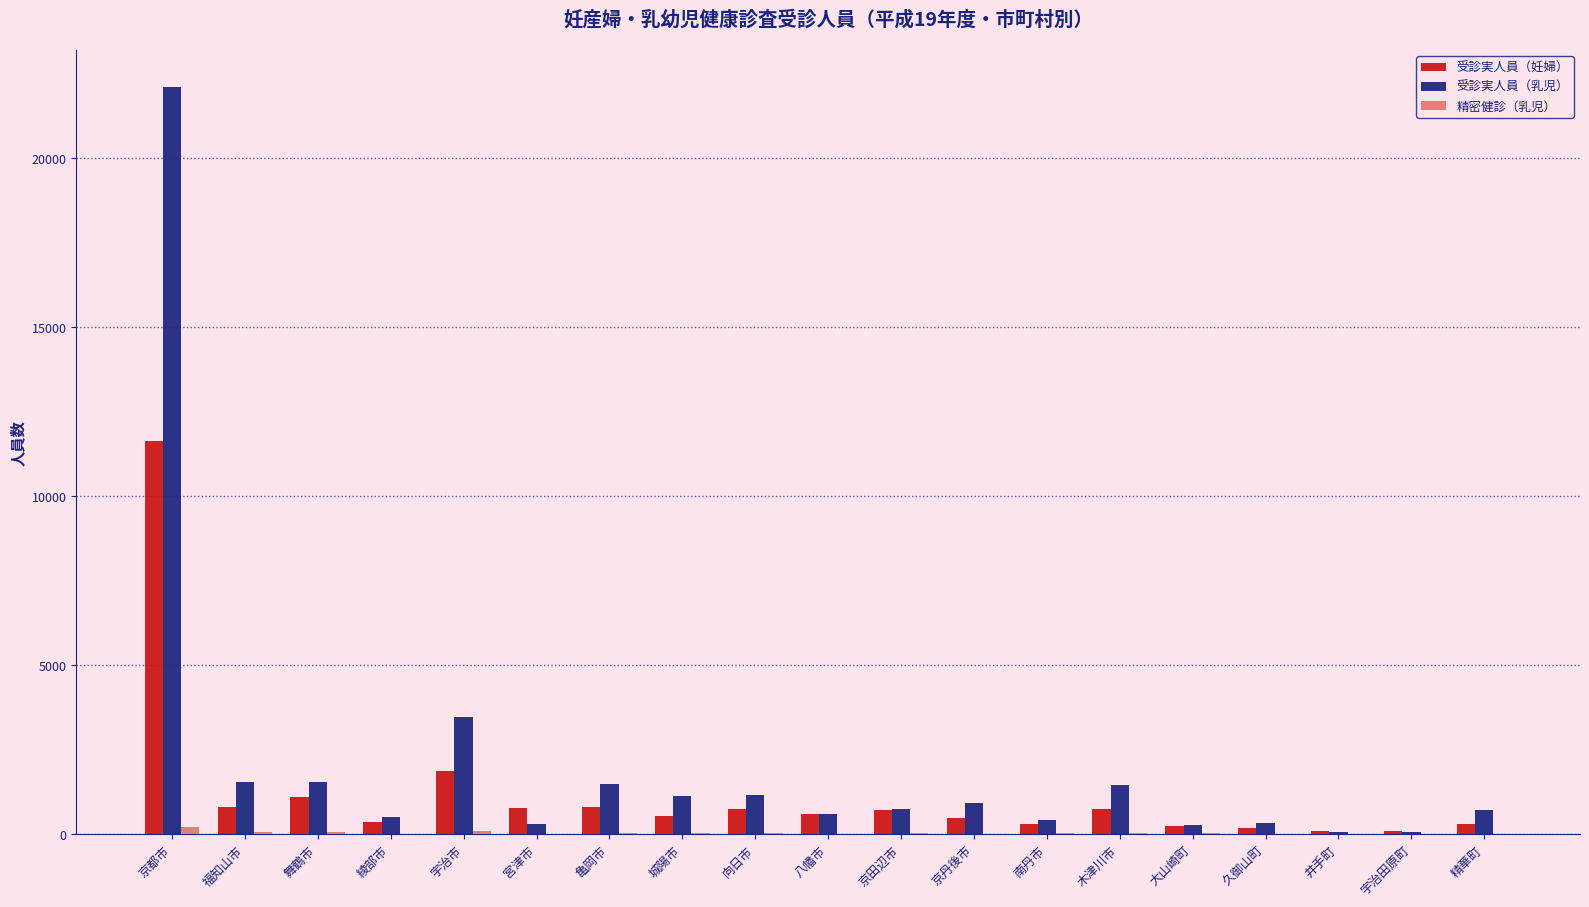

What is the greatest value displayed?

22094